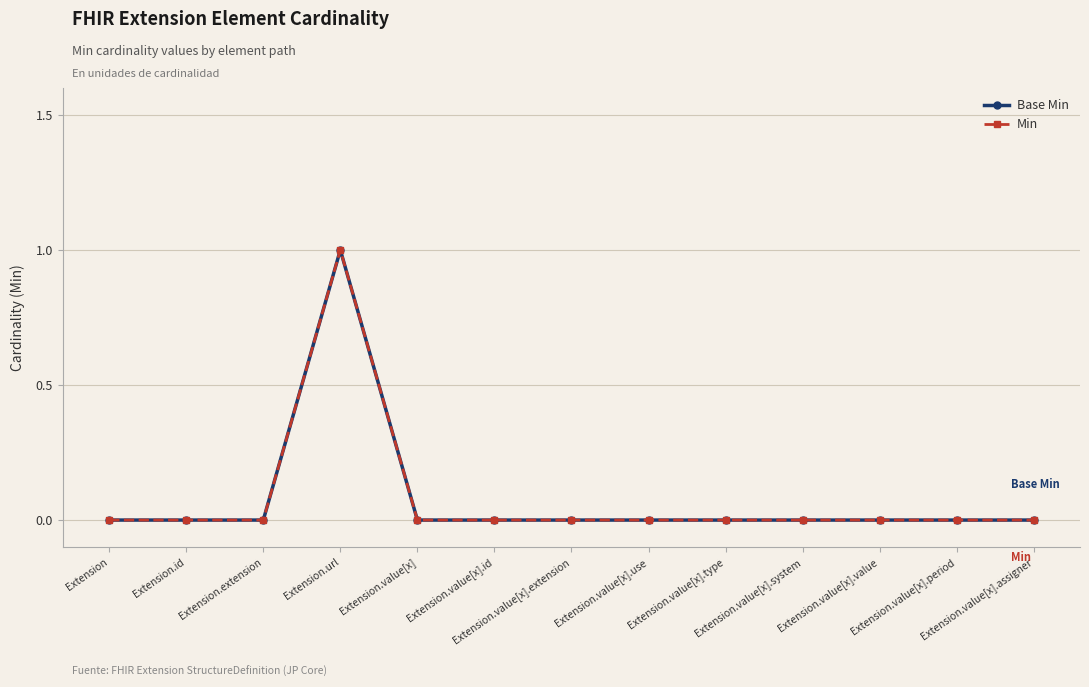

Reading left to right, transcribe all the data shown in this chart.

Base Min: 0	0	0	1	0	0	0	0	0	0	0	0	0
Min: 0	0	0	1	0	0	0	0	0	0	0	0	0